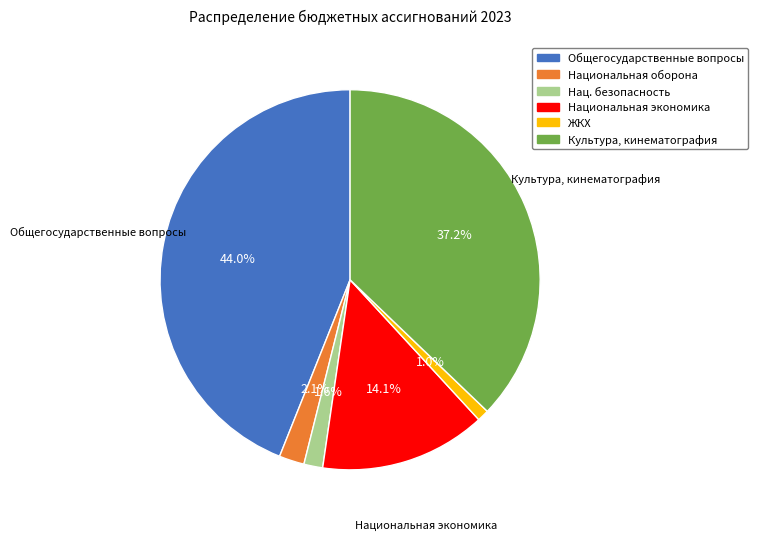

Rank the categories by value from highest to lowest.

Общегосударственные вопросы, Культура, кинематография, Национальная экономика, Национальная оборона, Нац. безопасность, ЖКХ